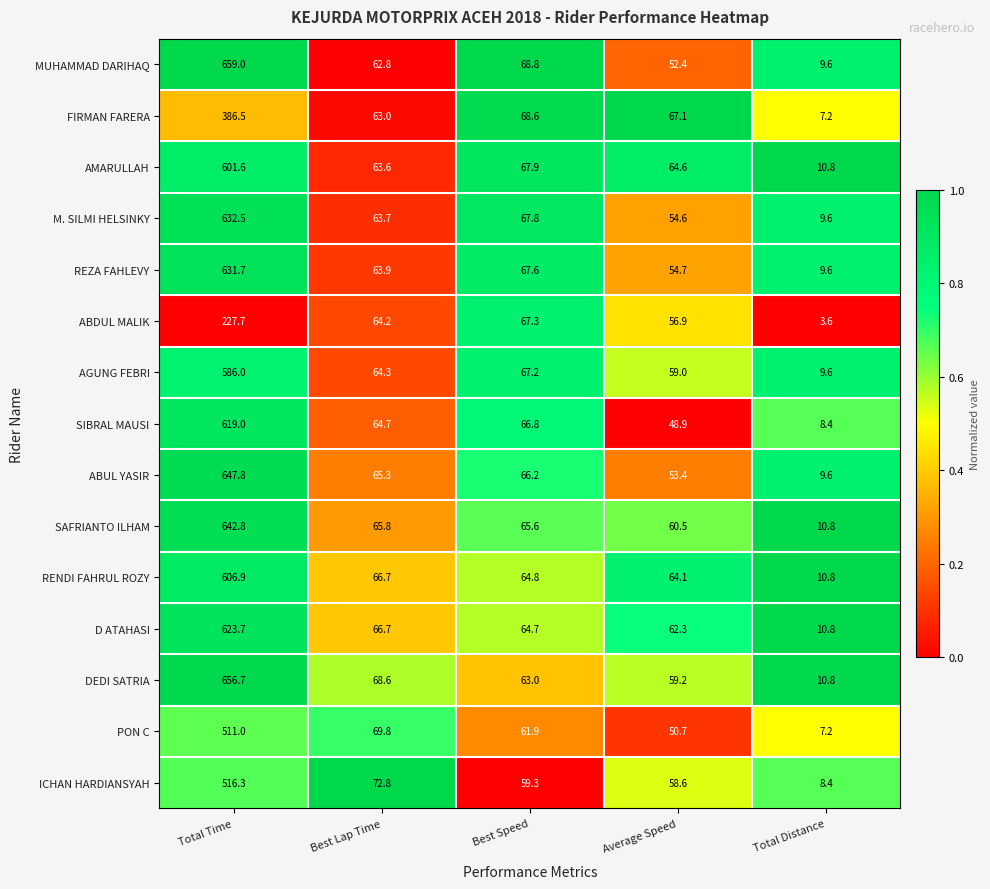

Which series has the largest total across all categories?

DEDI SATRIA